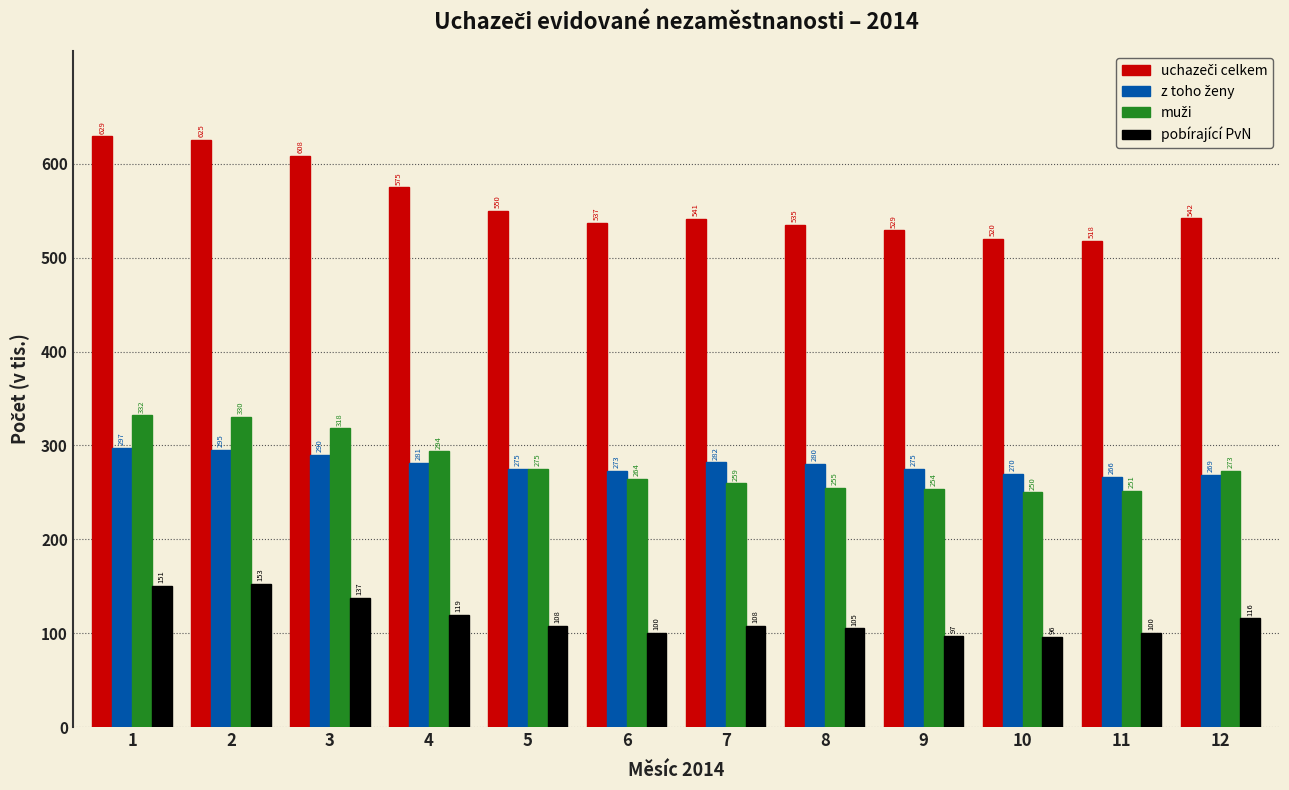

What is the total value across all series at 3?

1353.9